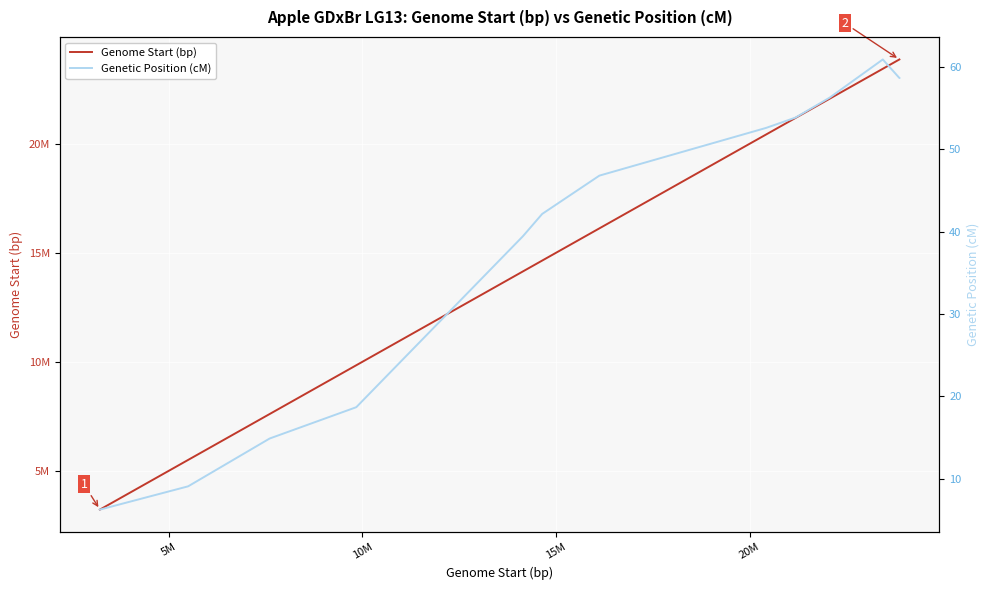

Which series has the widest spread of values?

Genome Start (bp)